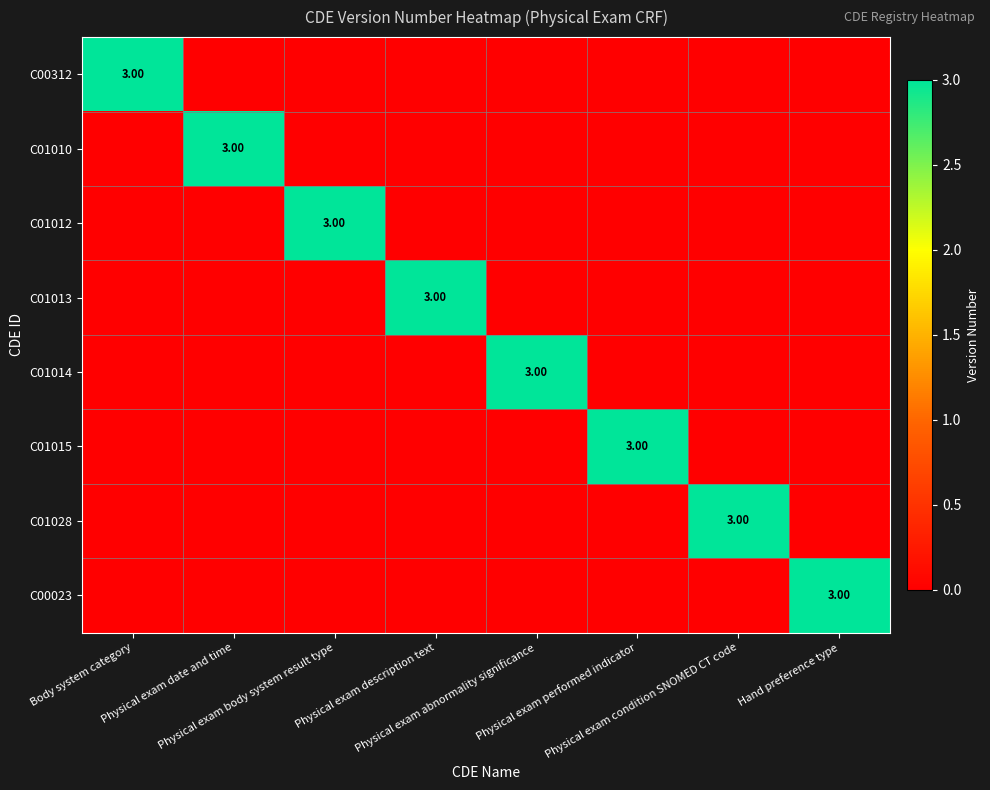

Is it true that C01013 equals 2 at Hand preference type?

False